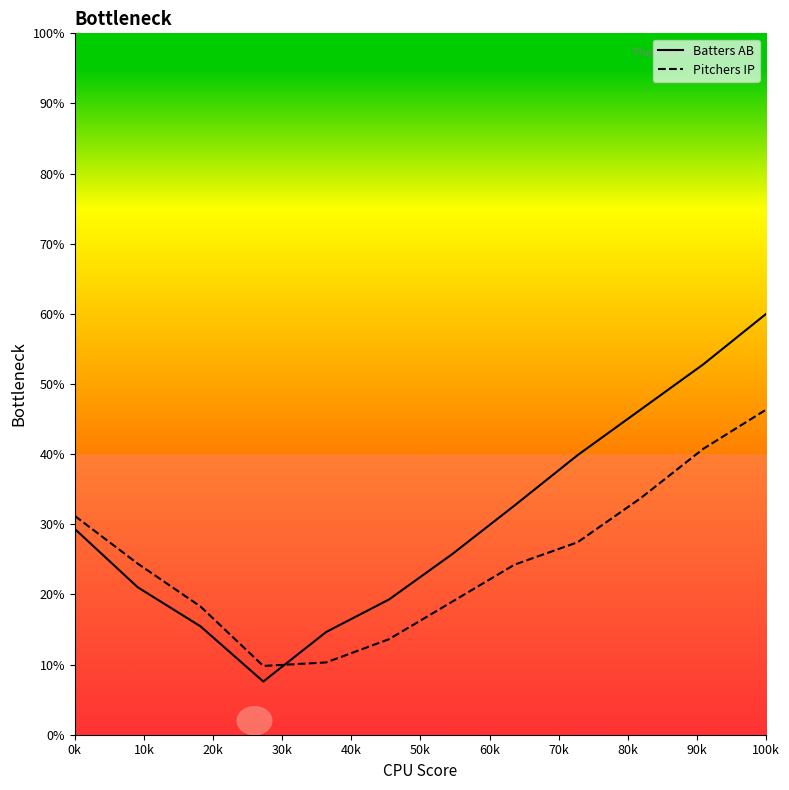

Which series ends up on top after the final intersection of Batters AB and Pitchers IP?

Batters AB